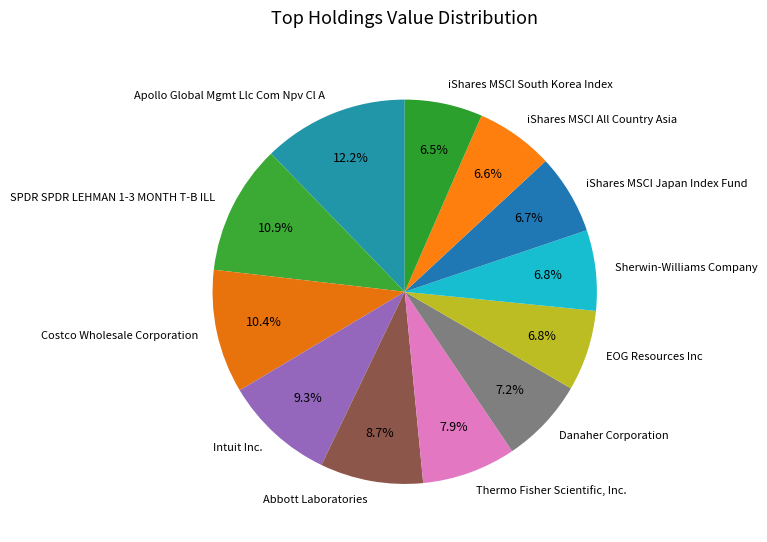

Approximately how many times larger is the value at SPDR SPDR LEHMAN 1-3 MONTH T-B ILL compared to Abbott Laboratories?

1.3